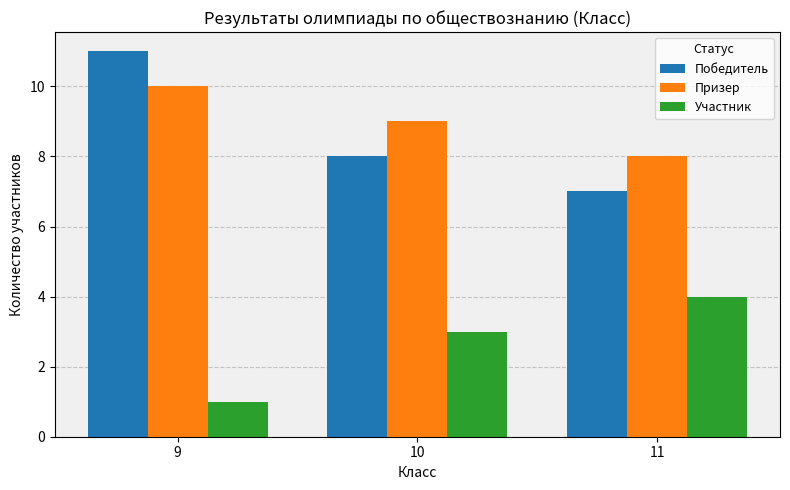

What is the approximate value of Победитель at 9?

11